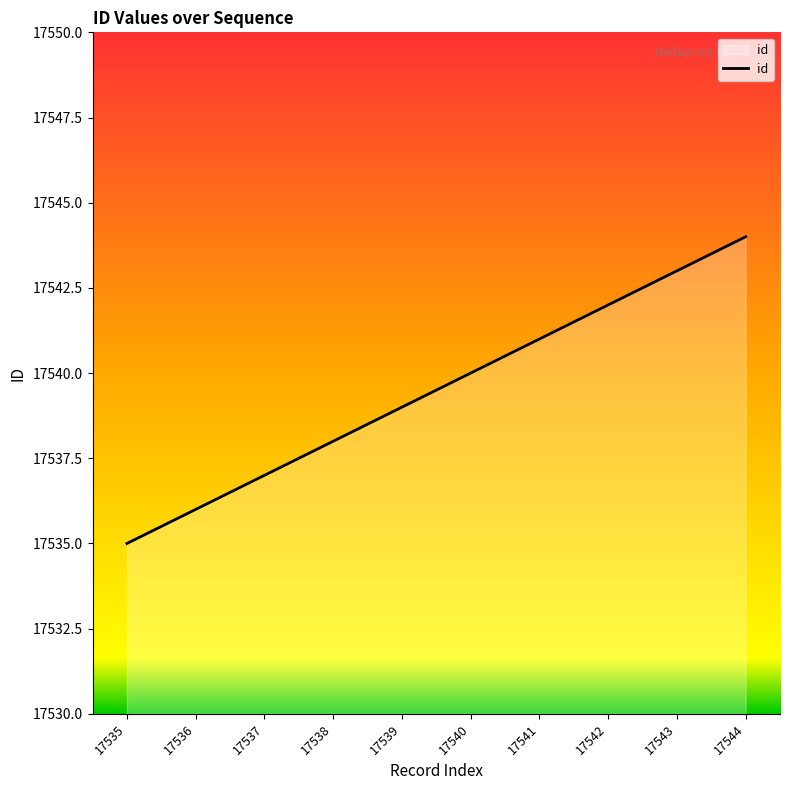

How many values are between 17537 and 17542?

6